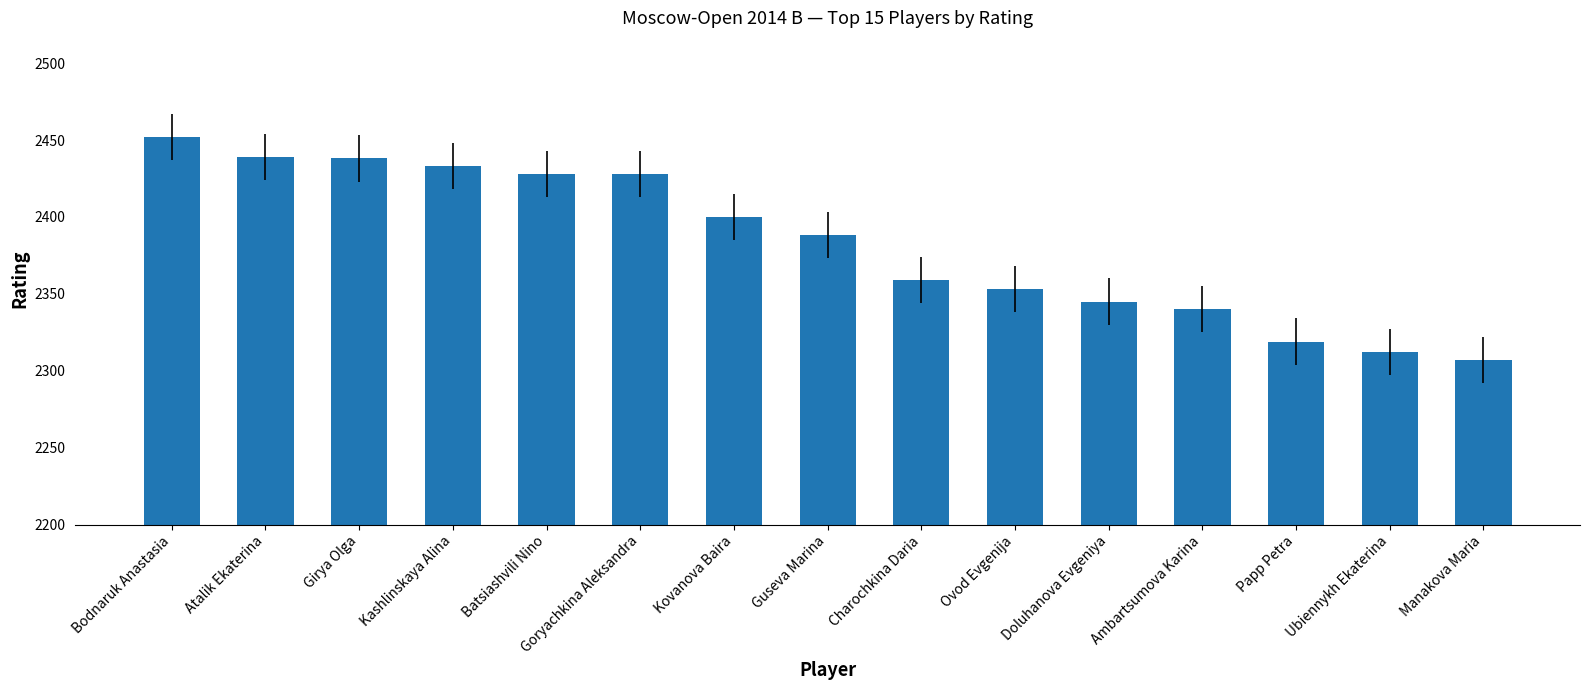

Which has a higher value, Goryachkina Aleksandra or Kovanova Baira?

Goryachkina Aleksandra